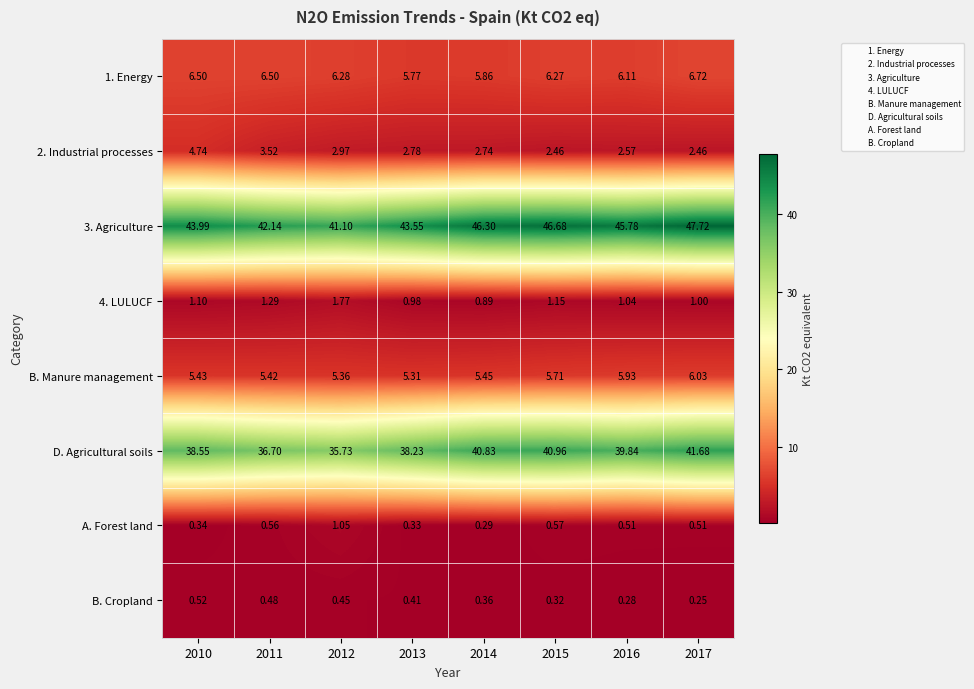

How many distinct data groups are displayed?

8